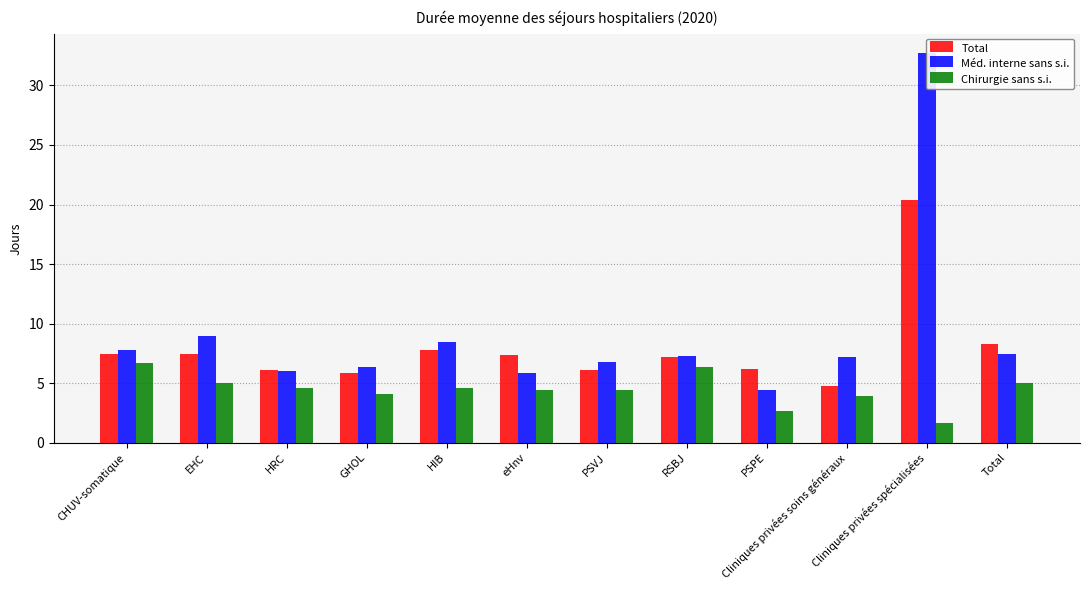

List the labels in order of Total value, smallest first.

Cliniques privées soins généraux, GHOL, HRC, PSVJ, PSPE, RSBJ, eHnv, CHUV-somatique, EHC, HIB, Total, Cliniques privées spécialisées